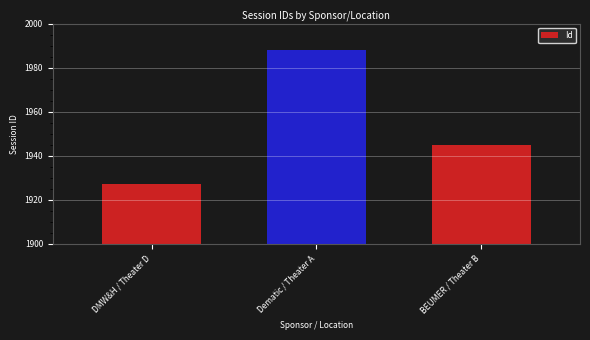

What is the difference between the maximum and second lowest values?

43